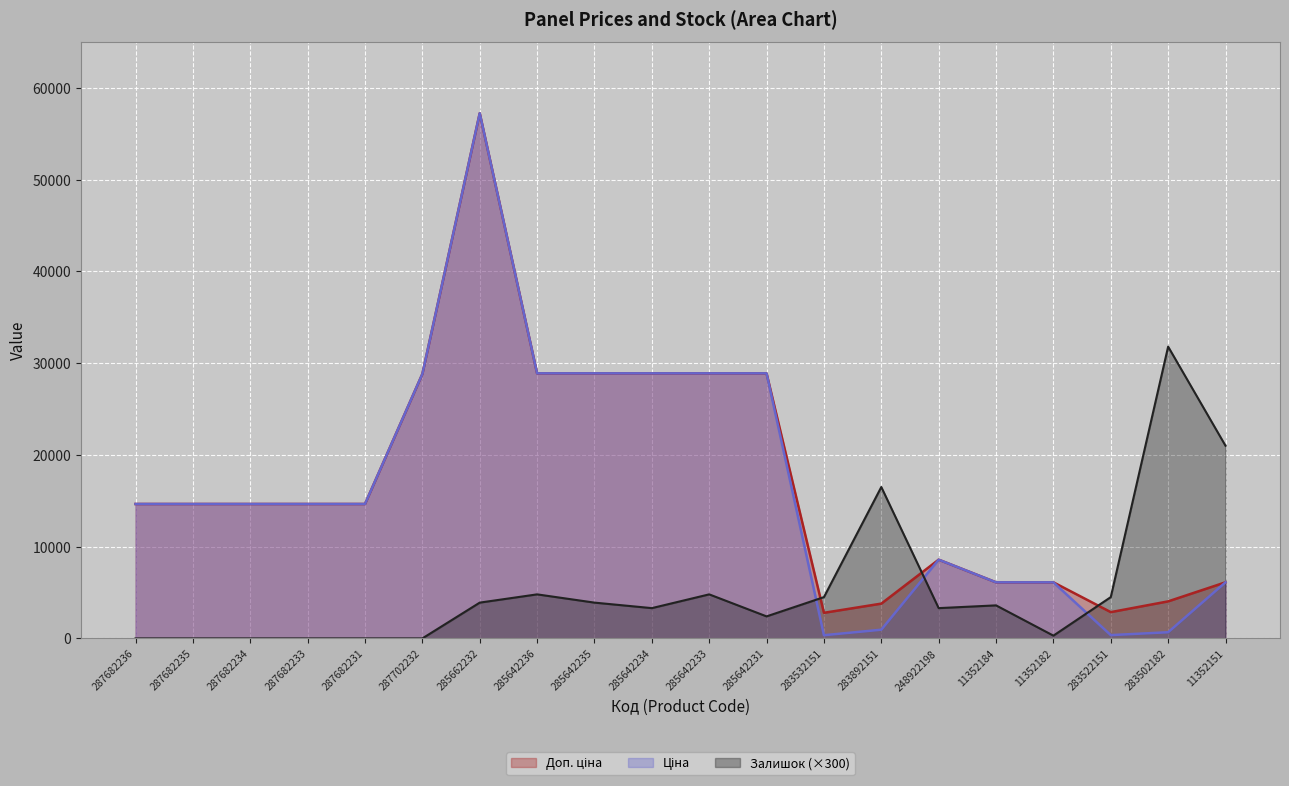

Reading right to left, transcribe all the data shown in this chart.

Ціна: 6112.5	672.7	358.0	6112.5	6112.5	8581.1	947.6	348.6	28890.3	28890.3	28890.3	28890.3	28890.3	57235.5	28821.8	14649.6	14649.6	14649.6	14649.6	14649.6
Доп. ціна: 6112.5	4036.0	2863.8	6112.5	6112.5	8581.1	3790.3	2789.2	28890.3	28890.3	28890.3	28890.3	28890.3	57235.5	28821.8	14649.6	14649.6	14649.6	14649.6	14649.6
Залишок: 21000.0	31800.0	4500.0	300.0	3600.0	3300.0	16500.0	4500.0	2400.0	4800.0	3300.0	3900.0	4800.0	3900.0	0.0	0.0	0.0	0.0	0.0	0.0